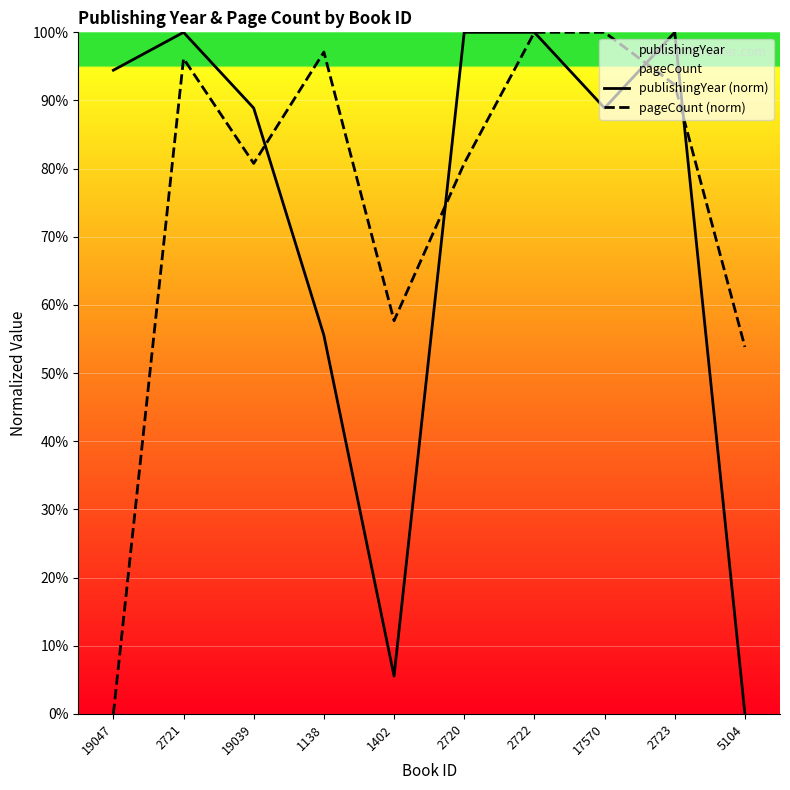

Where is publishingYear (norm) nearest to the value 50?

1138